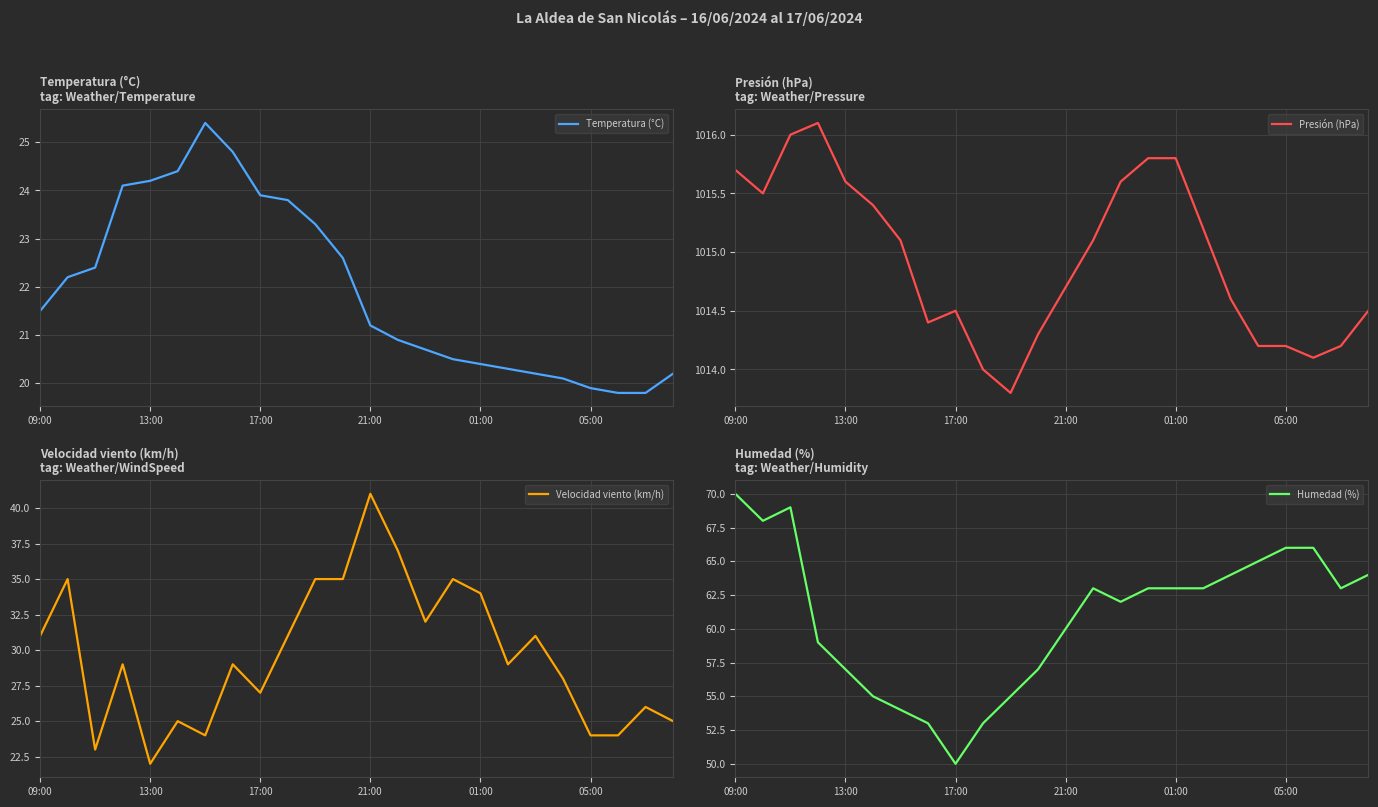

True or false: Velocidad viento (km/h) has more than 1 points higher than both neighbors.

True